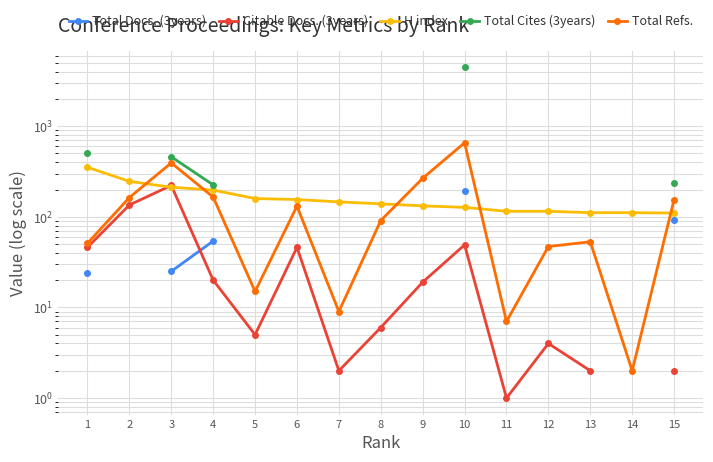

What is the greatest value displayed?

4457.0